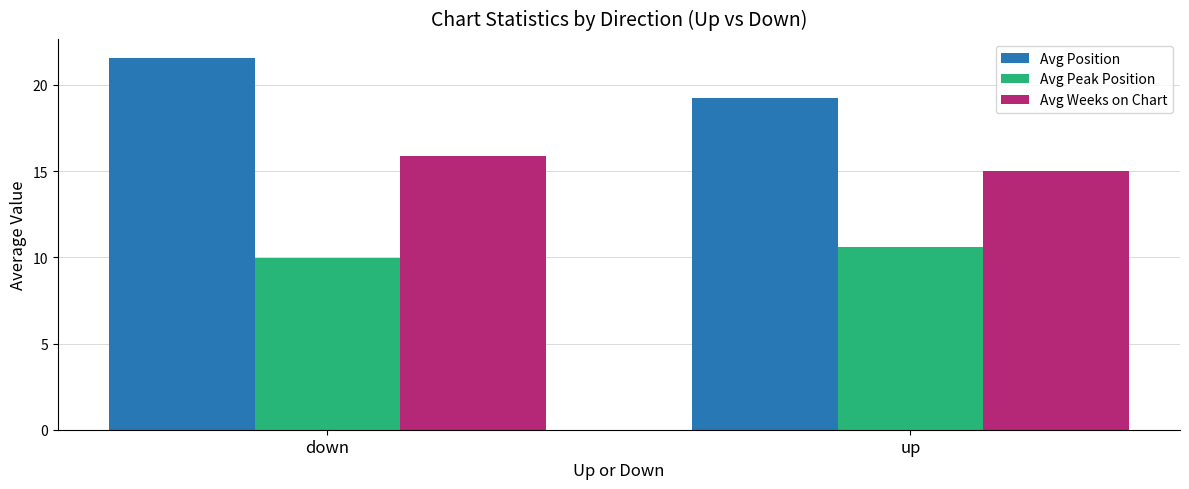

What is the smallest value displayed?

9.9